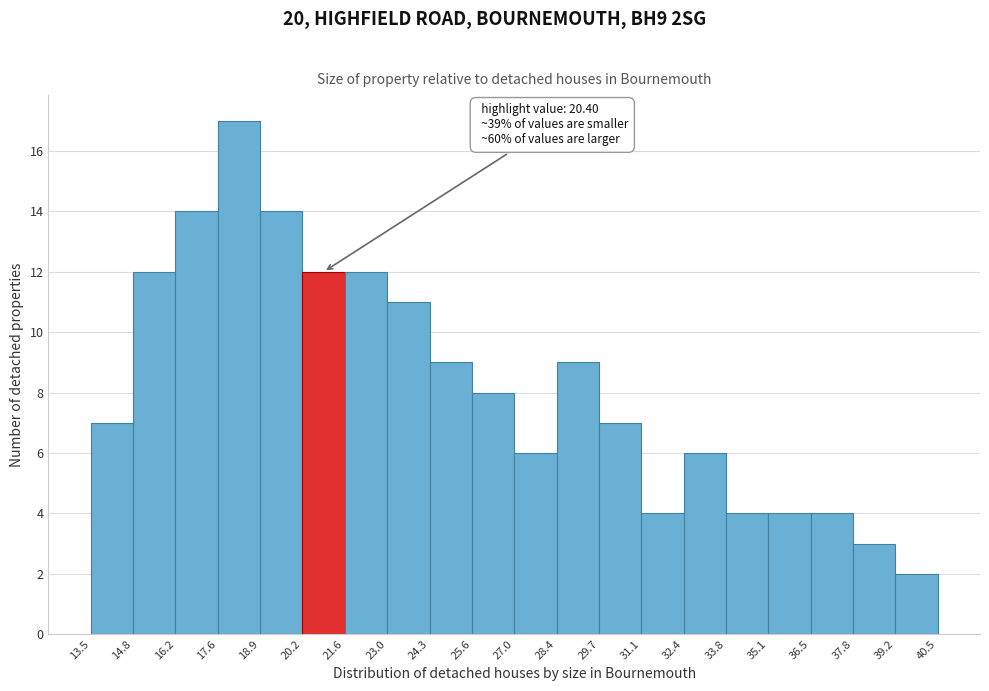

Which range on the x-axis has the tallest bar?

17.6 to 18.9